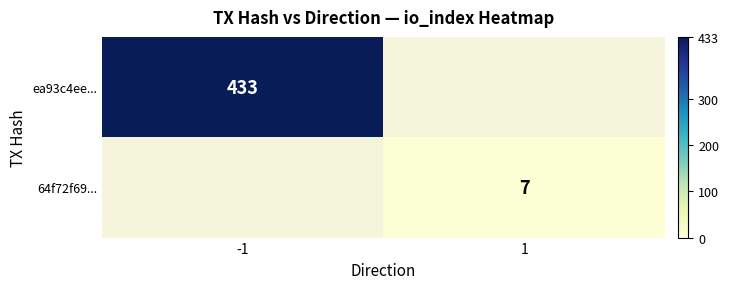

Count the number of categories in the chart.

2